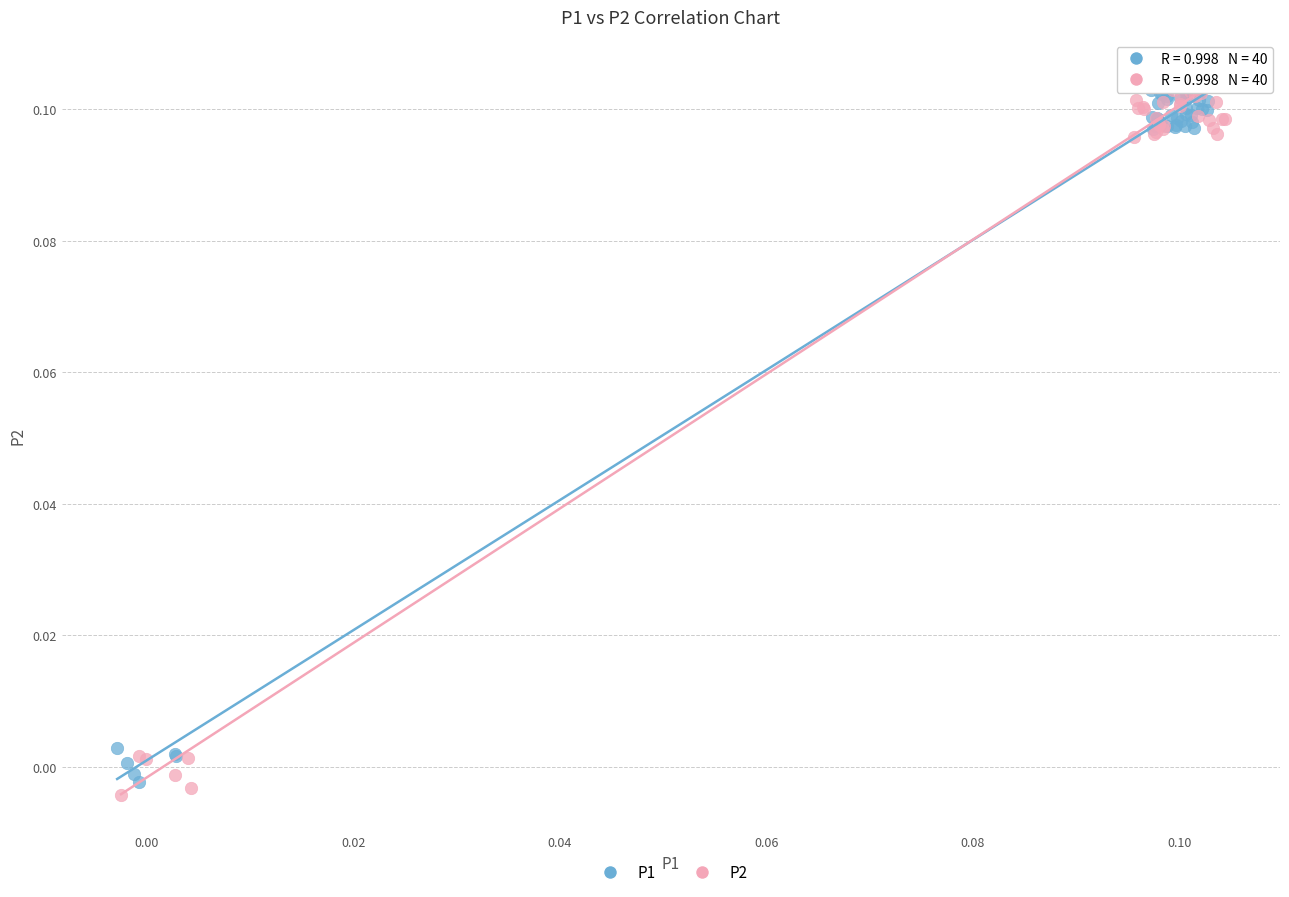

Which series reaches the minimum Y coordinate?

P2